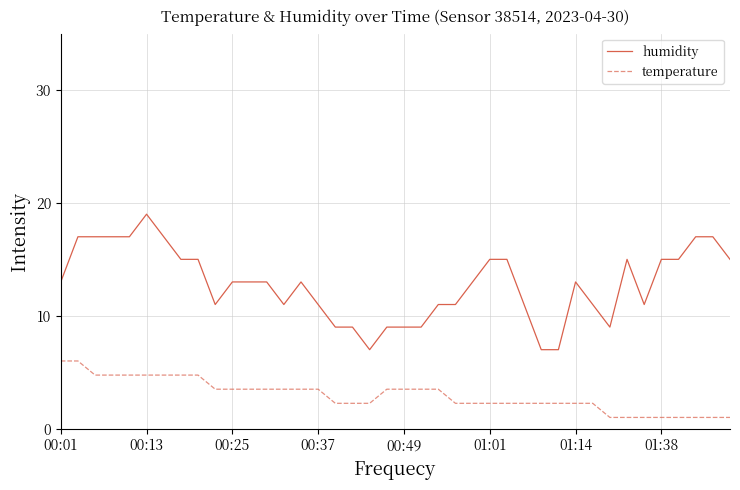

Rank the series by their average value, from lowest to highest.

temperature, humidity